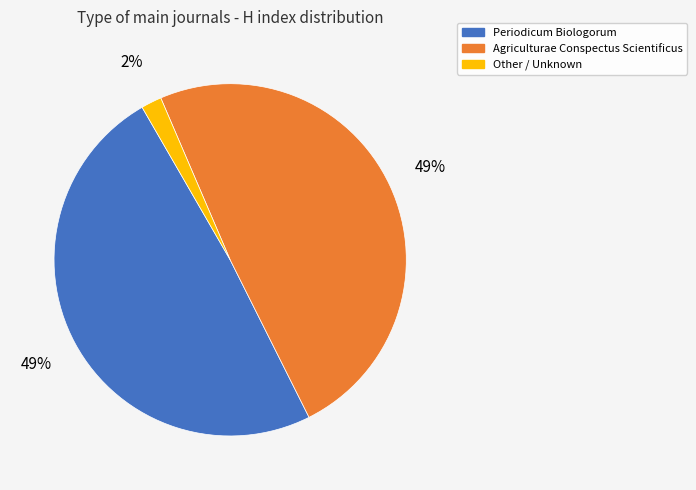

What percentage is the Periodicum Biologorum slice, to the nearest percent?

49%